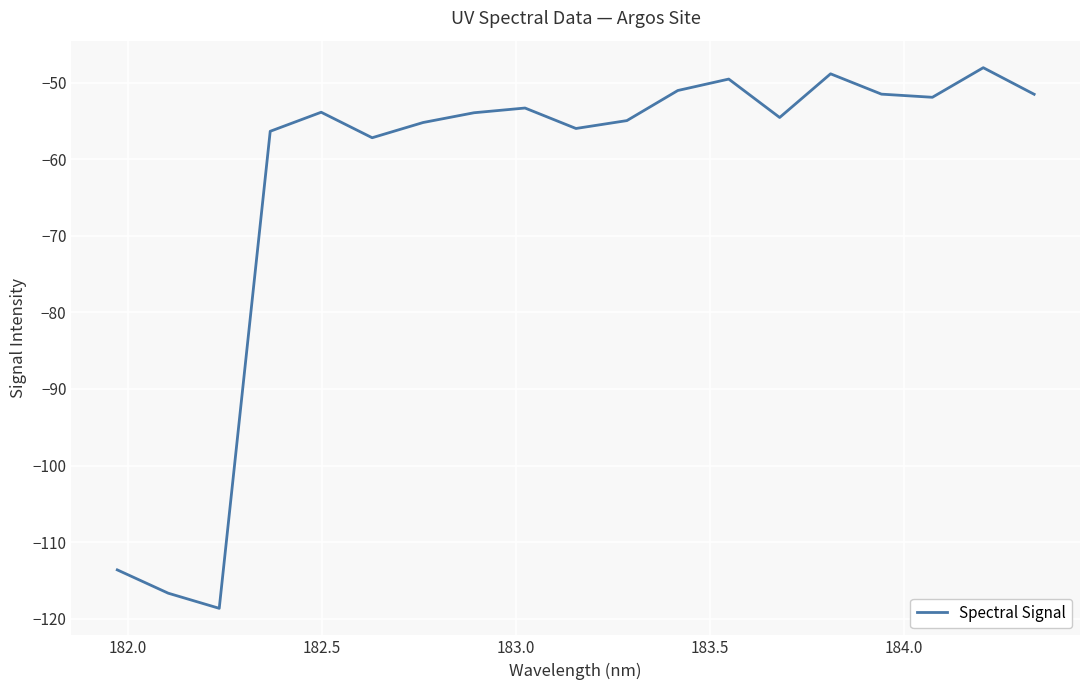

What is the smallest value displayed?

-118.7